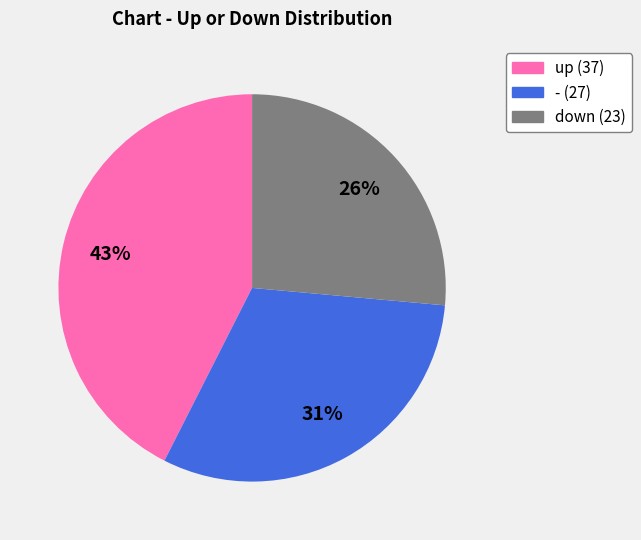

Is there a majority slice in this chart?

No